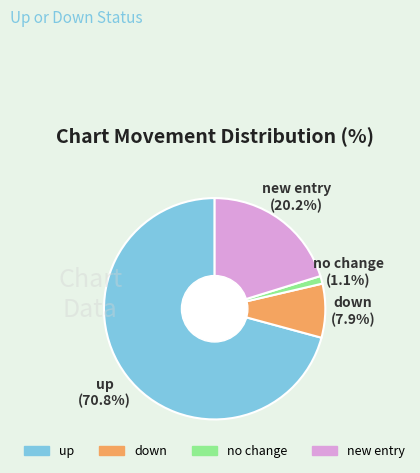

Does any single category account for the majority?

Yes